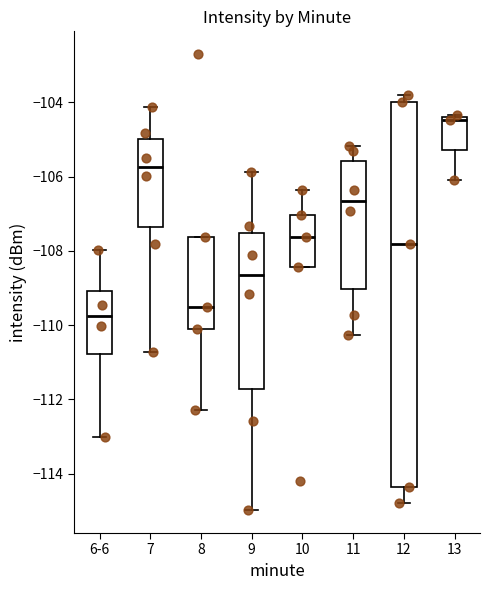

Which box has the highest median line?

13